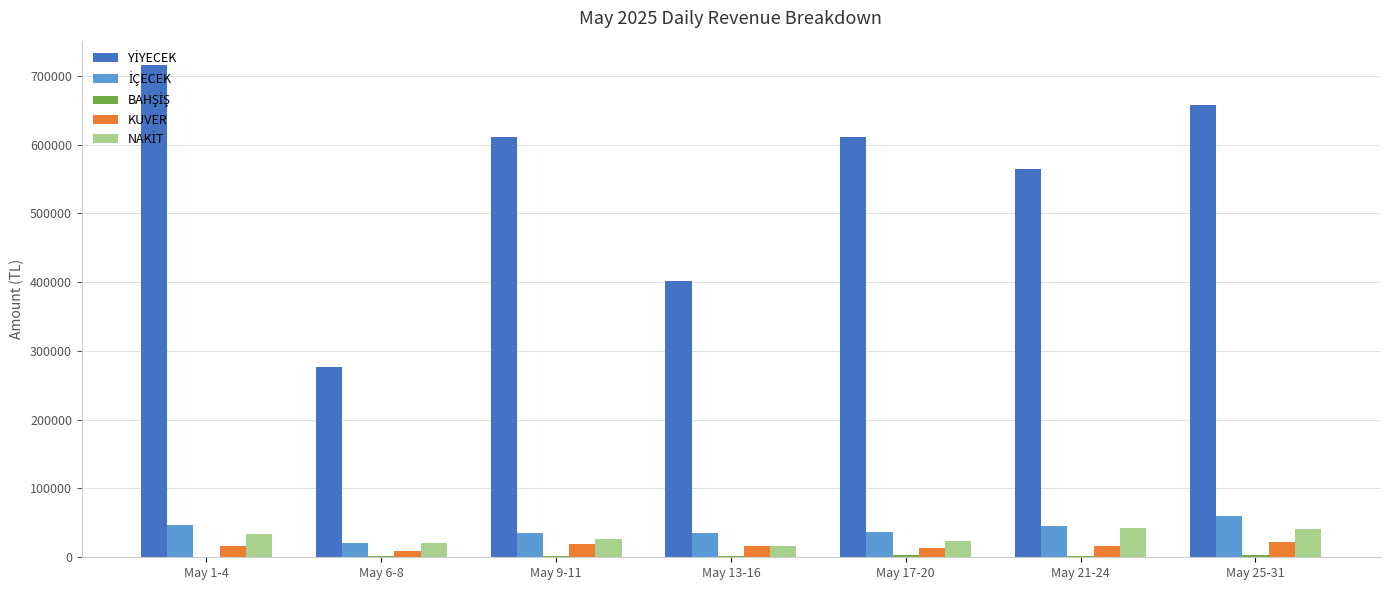

How many distinct data groups are displayed?

5